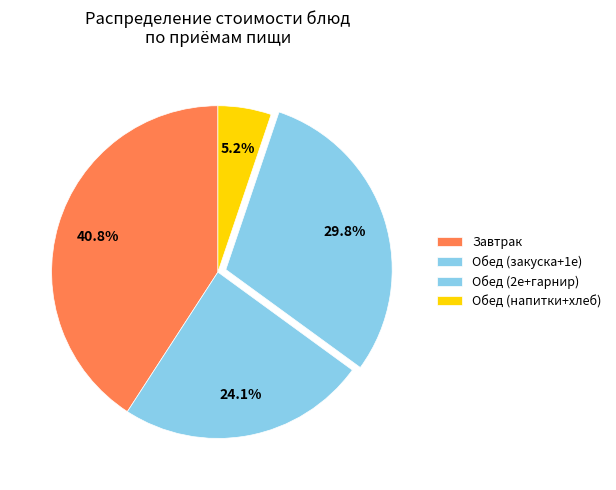

Rank the categories by value from lowest to highest.

Обед (напитки+хлеб), Обед (закуска+1е), Обед (2е+гарнир), Завтрак